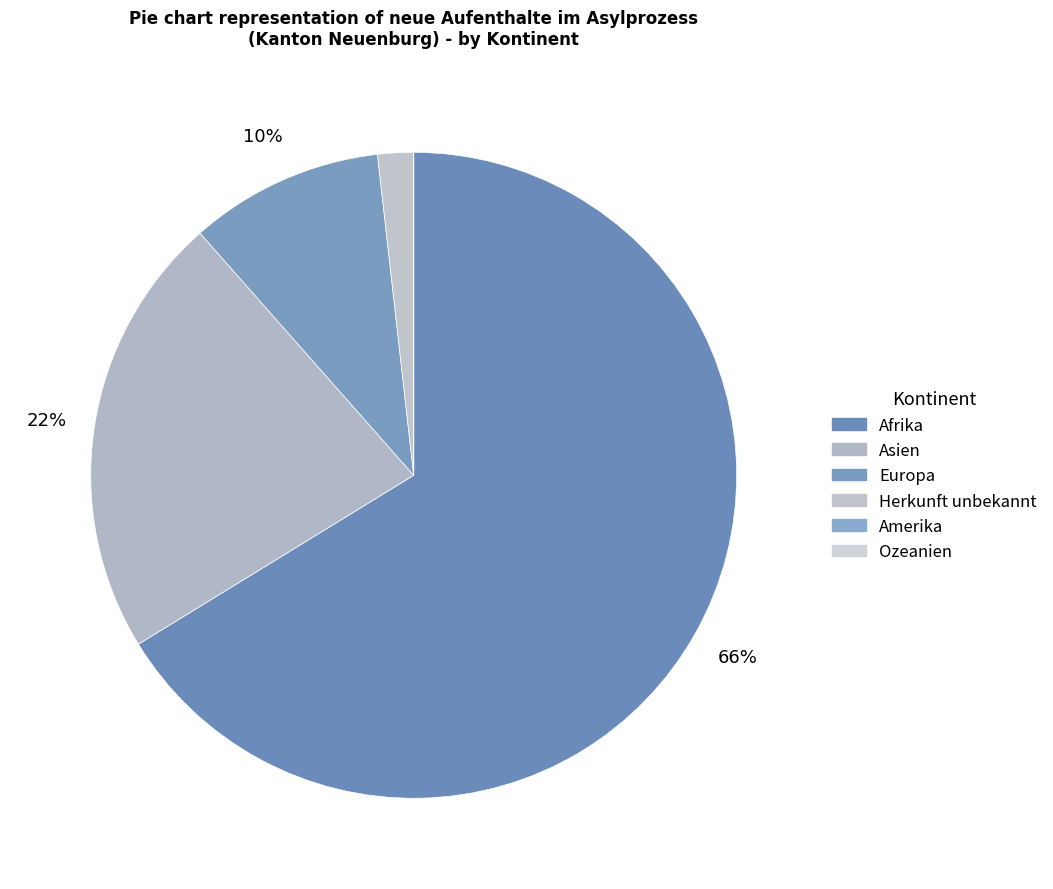

Is it true that Amerika is 6% of the pie?

False